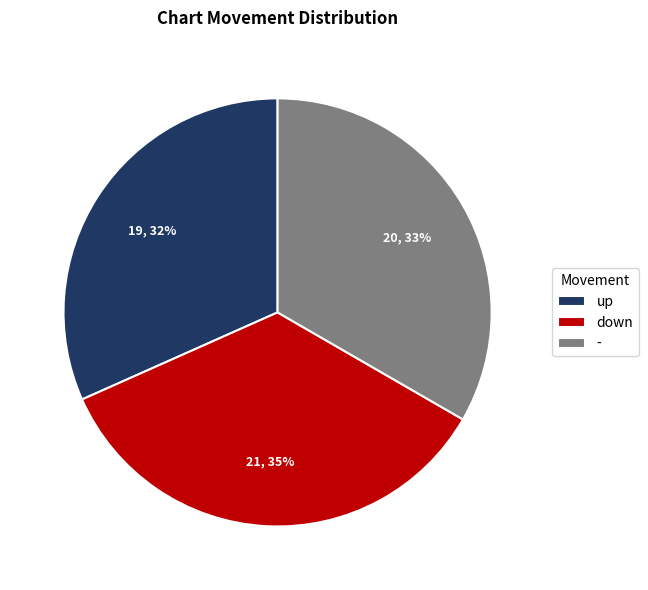

To the nearest percent, what portion does down represent?

35%